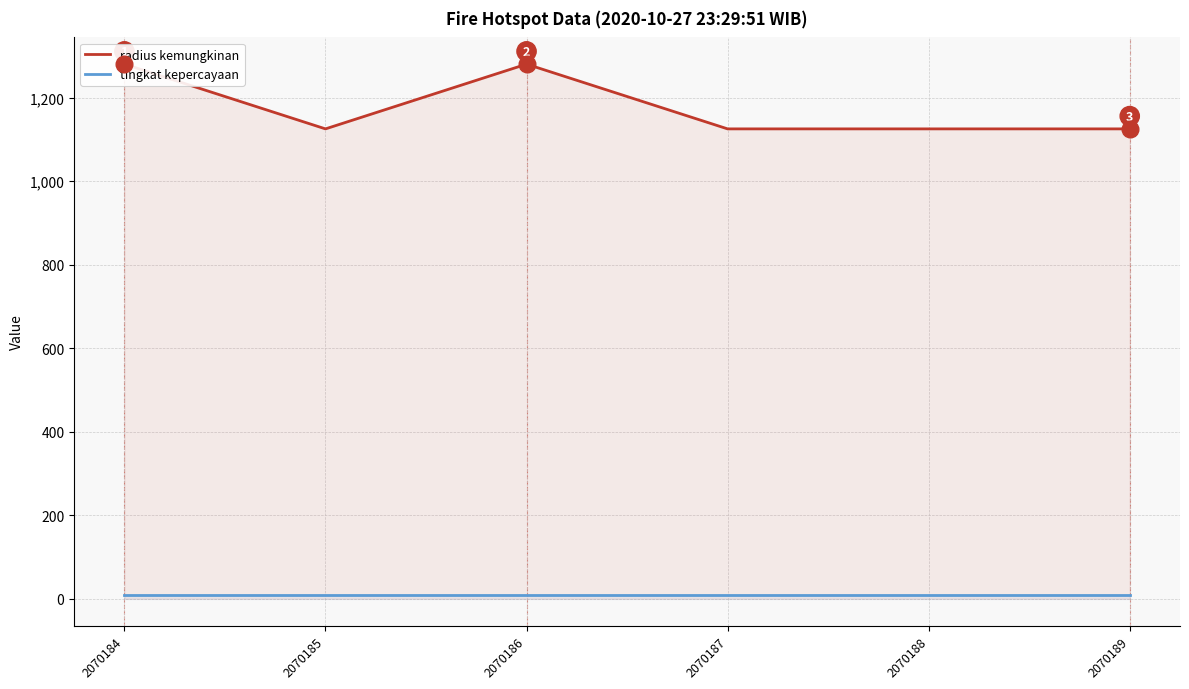

The value of radius kemungkinan at 2070187 is 651. True or false?

False